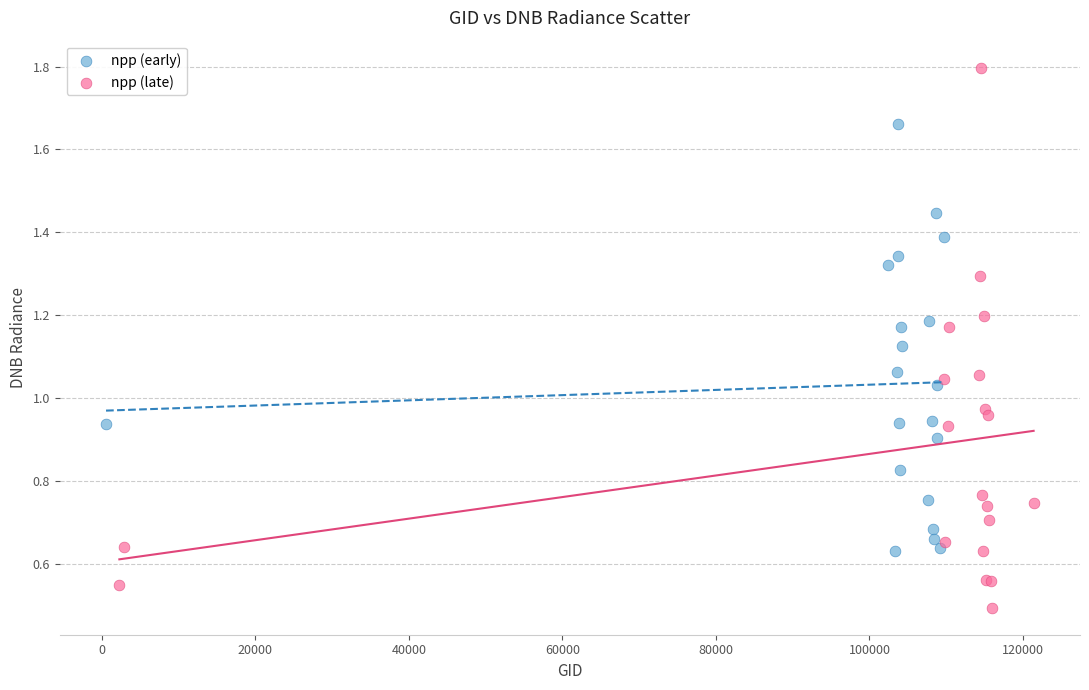

Which series has the widest spread of Y values?

npp (late)